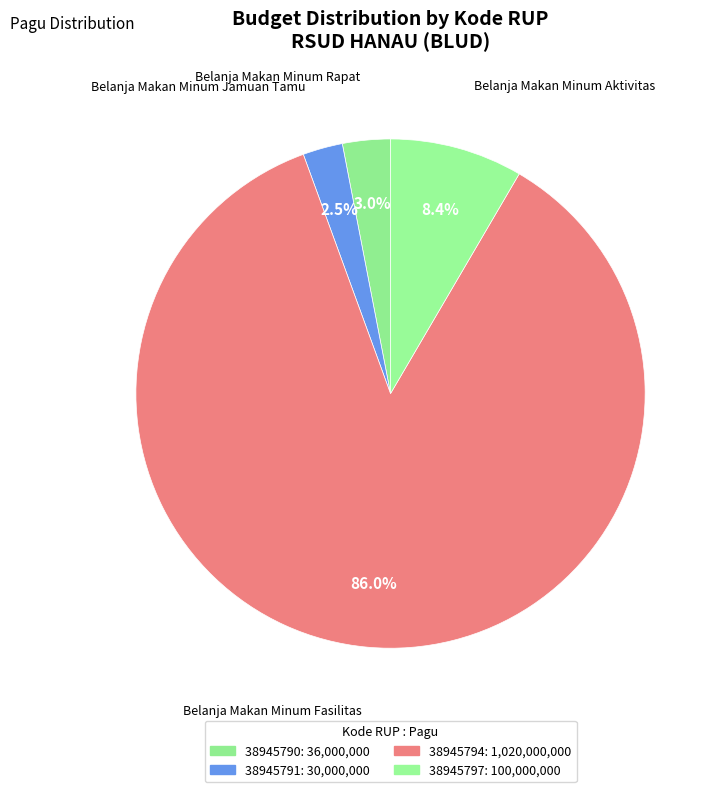

What percentage is the 38945790 slice, to the nearest percent?

3%